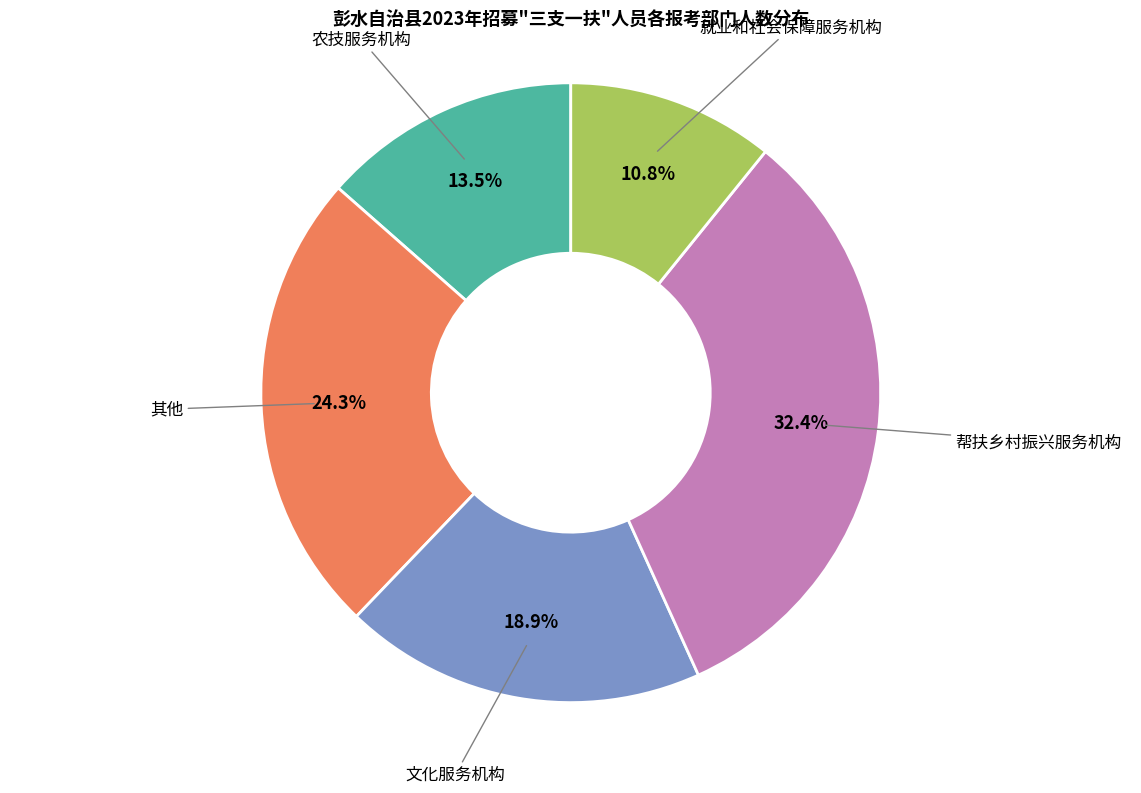

Is there any slice that represents more than half of the pie?

No